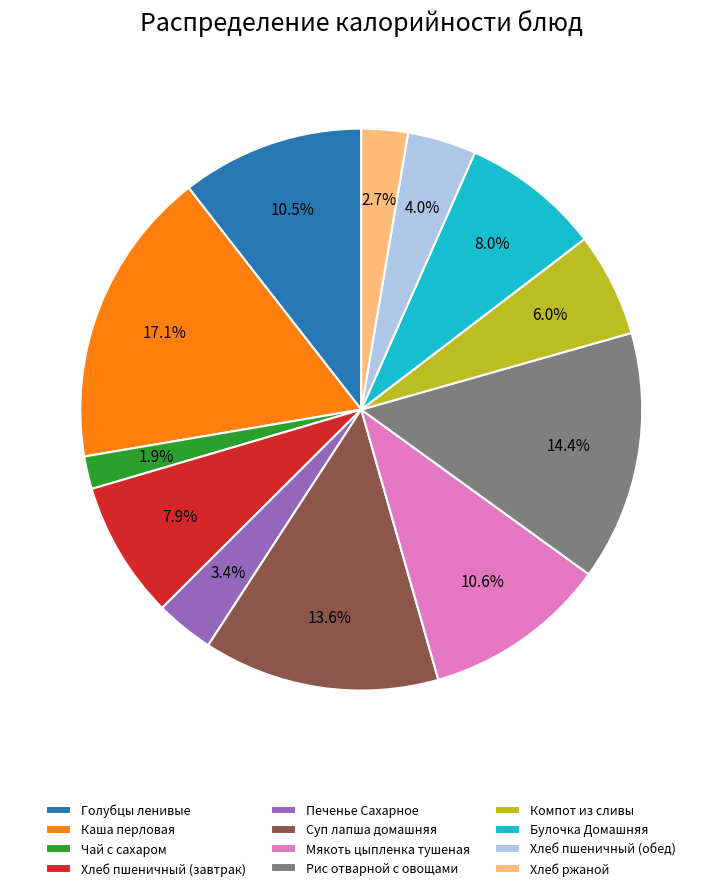

To the nearest percent, what is the combined percentage of Хлеб пшеничный (обед) and Каша перловая?

21%